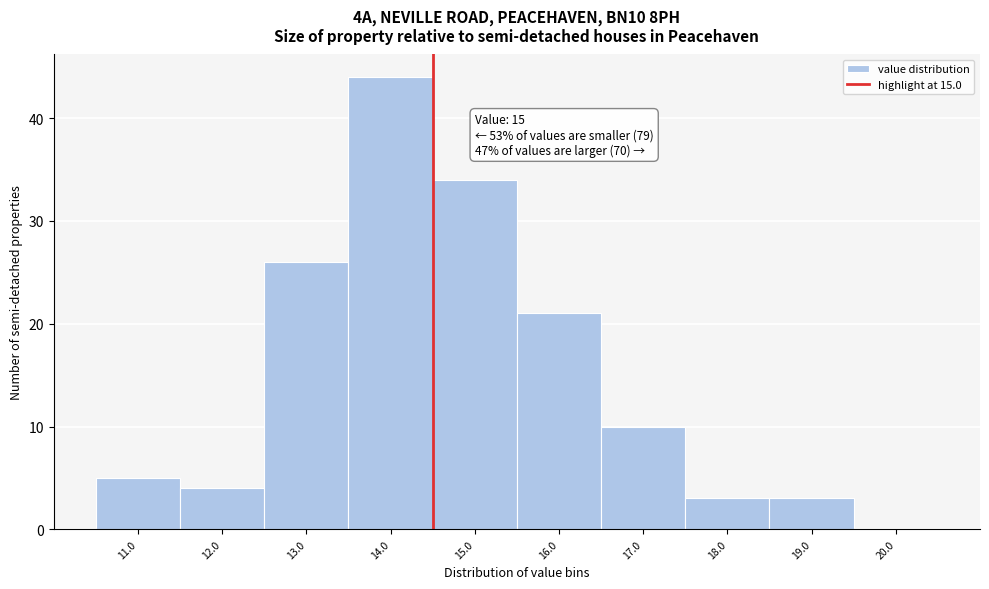

Reading left to right, list all the values displayed in this chart.

11.0=5	12.0=4	13.0=26	14.0=44	15.0=34	16.0=21	17.0=10	18.0=3	19.0=3	20.0=0